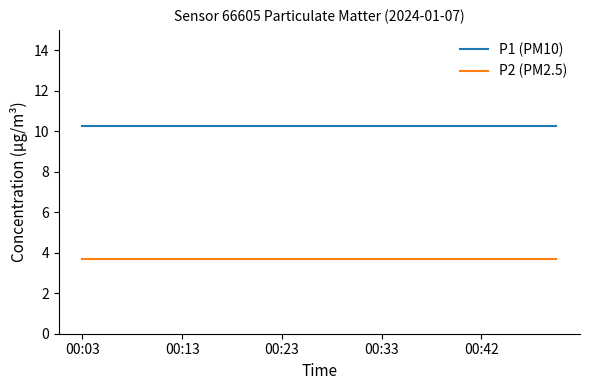

Which series has the largest total across all categories?

P1 (PM10)